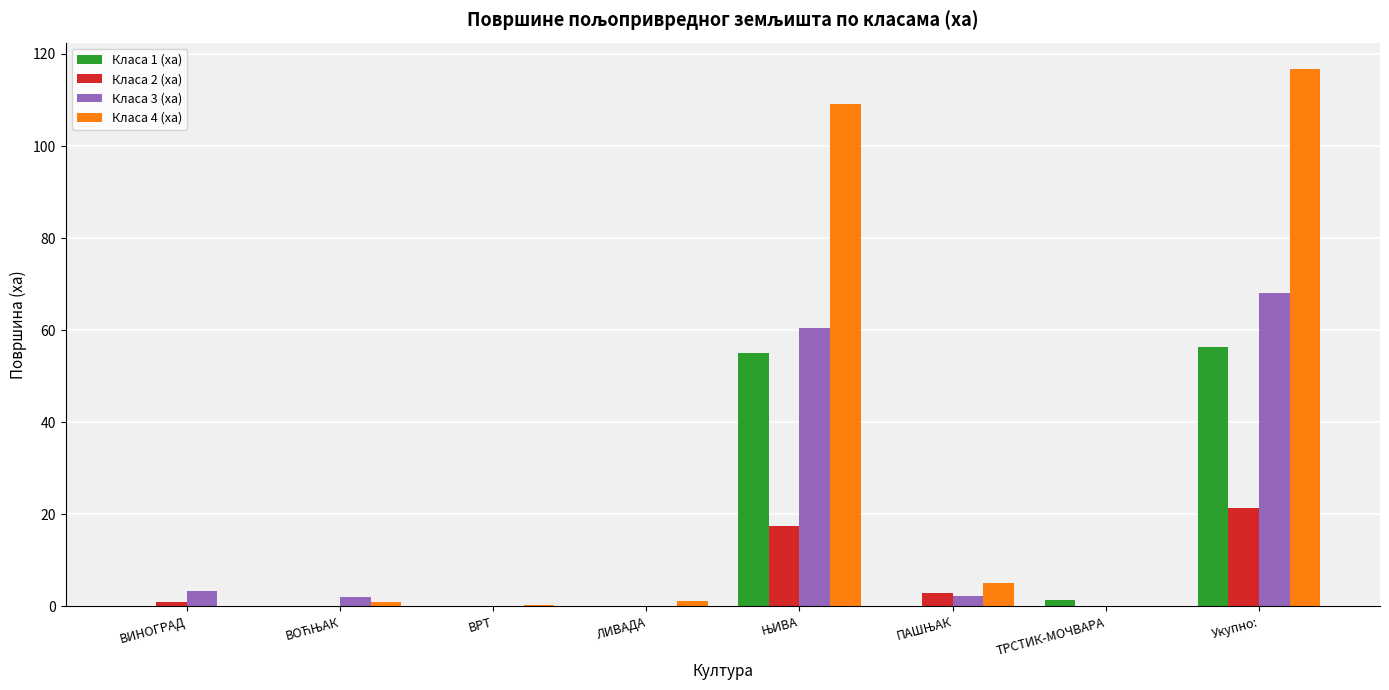

True or false: Класа 1 (ха) has a value of 23.4 at ВИНОГРАД.

False